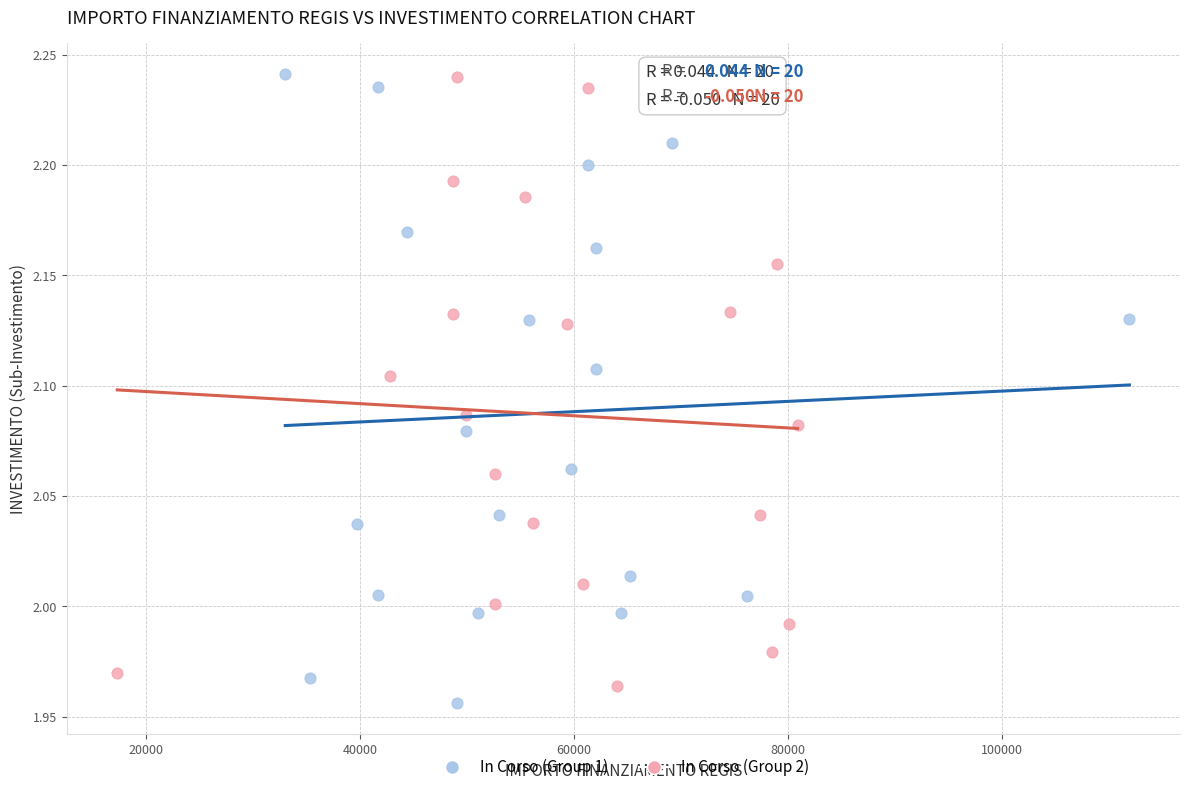

Which series has the largest Y range (max minus min)?

In Corso (Group 1)